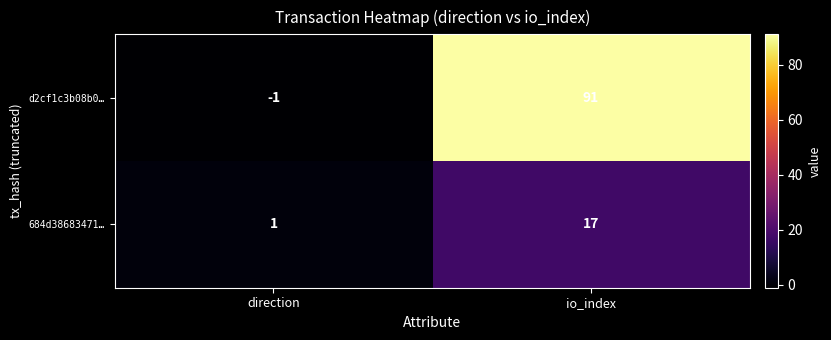

What is the smallest value displayed?

-1